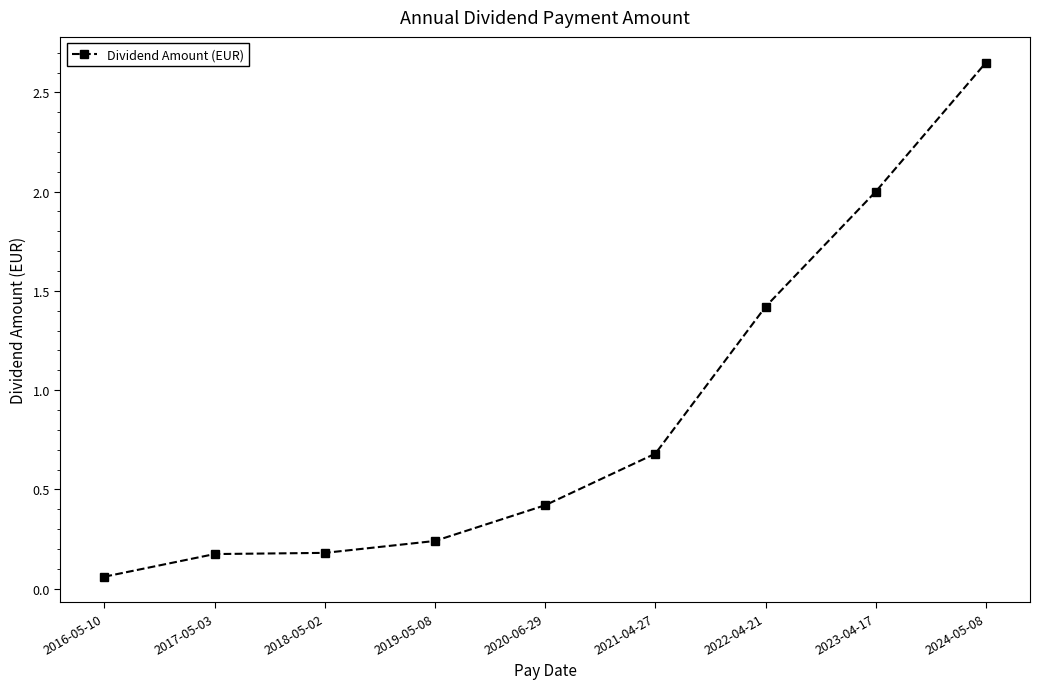

What is the difference between the second highest and second lowest values?

1.8